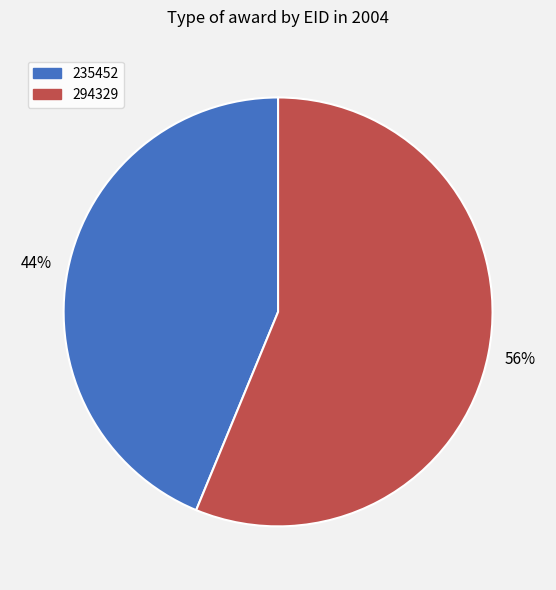

What is the largest slice in the pie chart?

294329